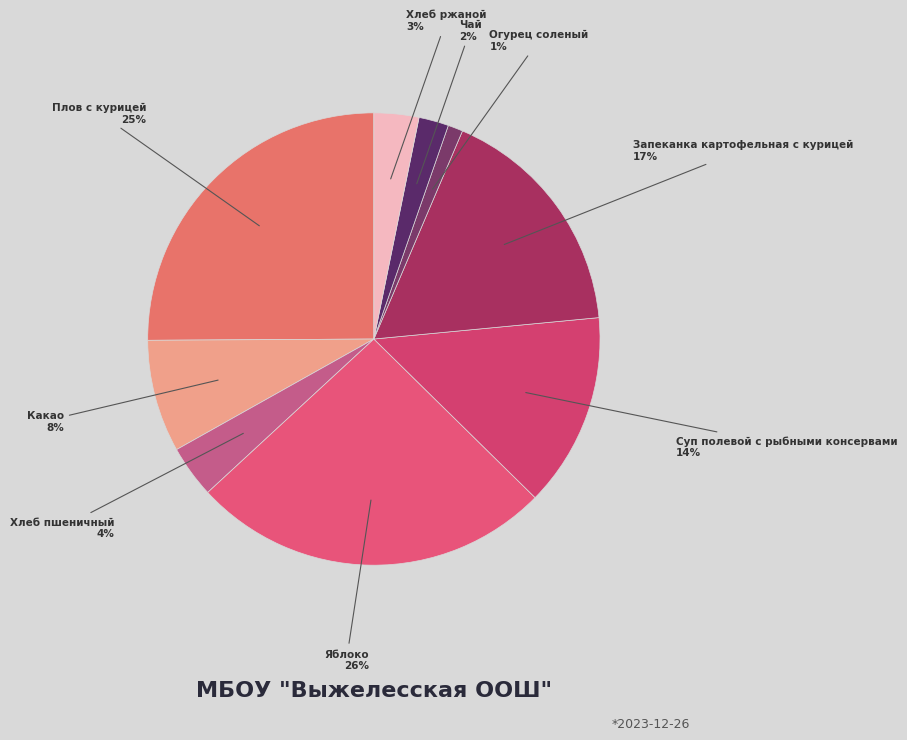

Is the sum of Чай and Яблоко greater than half?

No